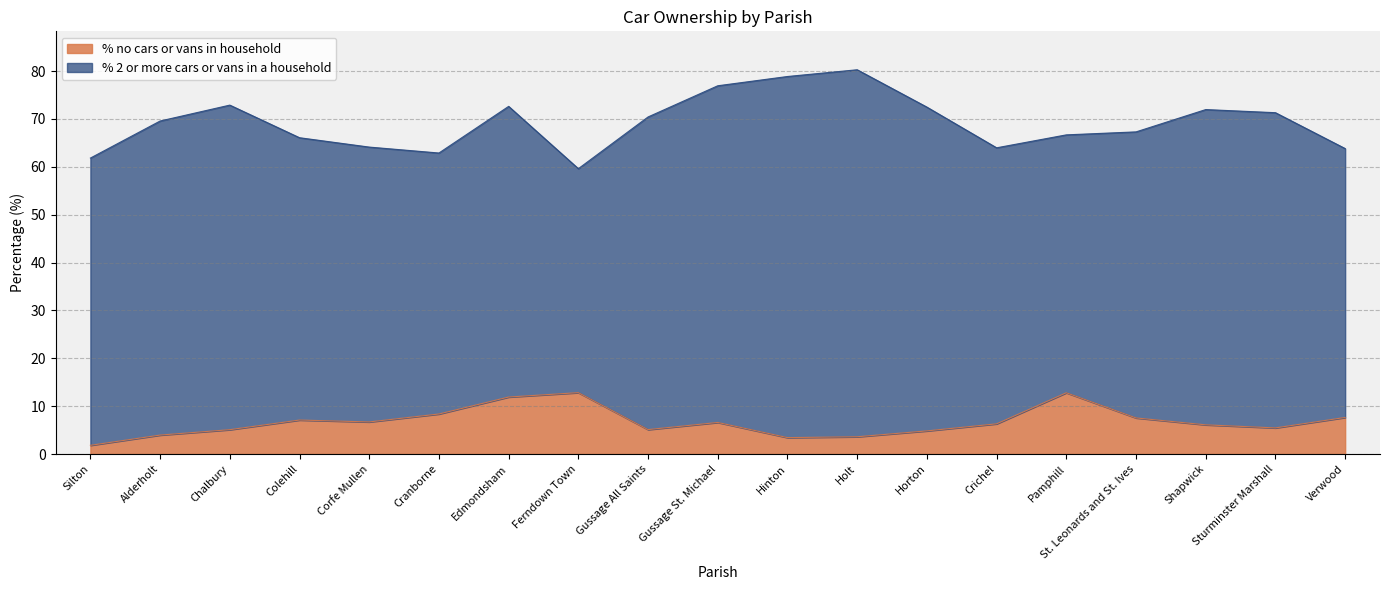

What is the label of the 14th point from the left?

Crichel